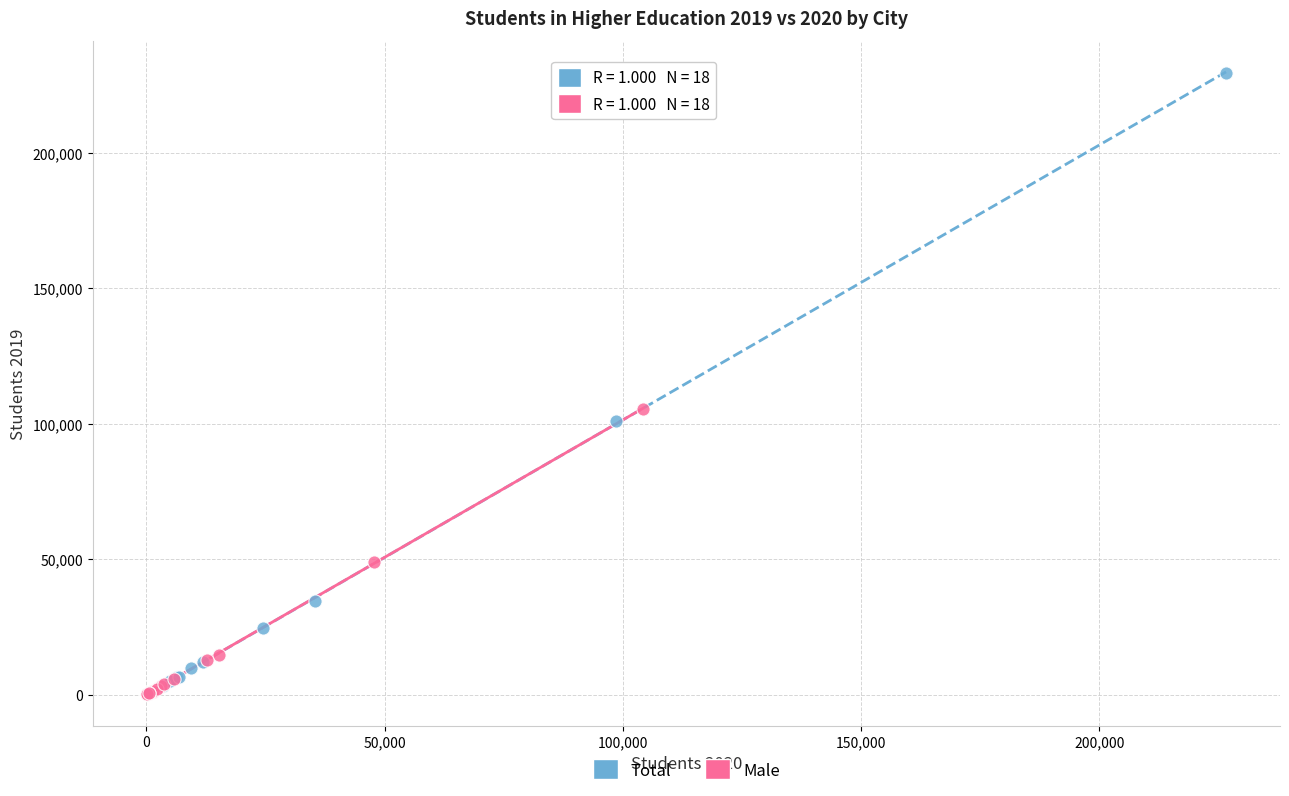

Which series contains the highest Y value?

Total